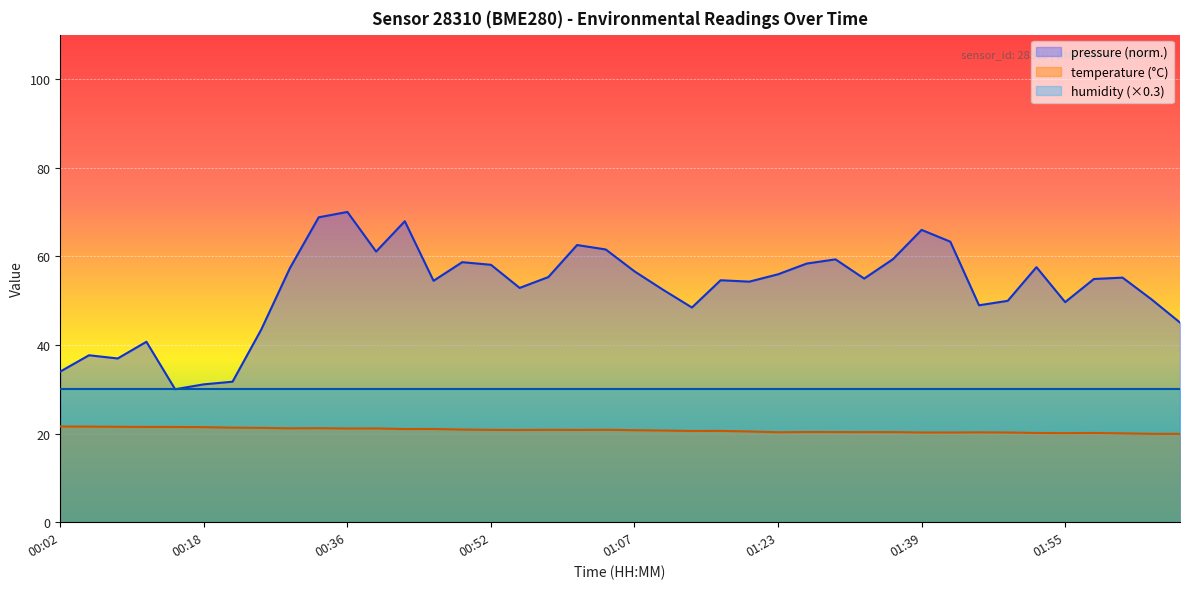

What is the sum of all values?

829.5